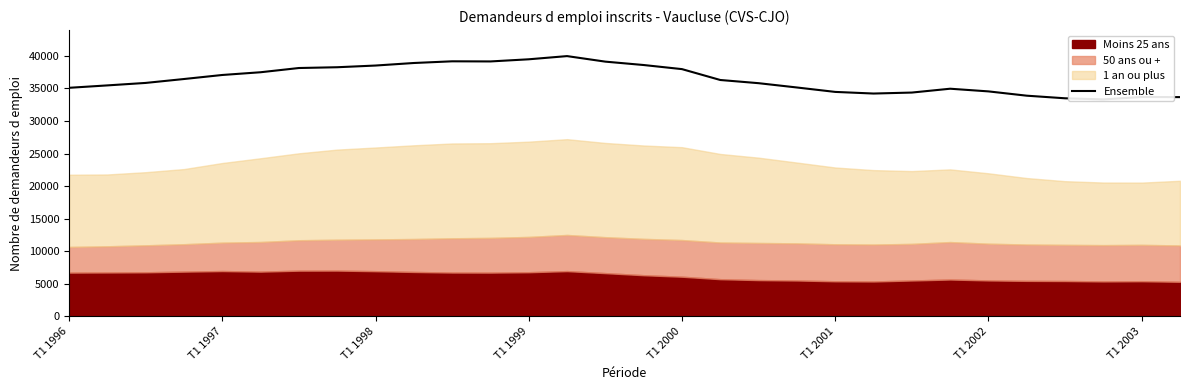

Is it true that the value at T1 1999 is 10320?

False